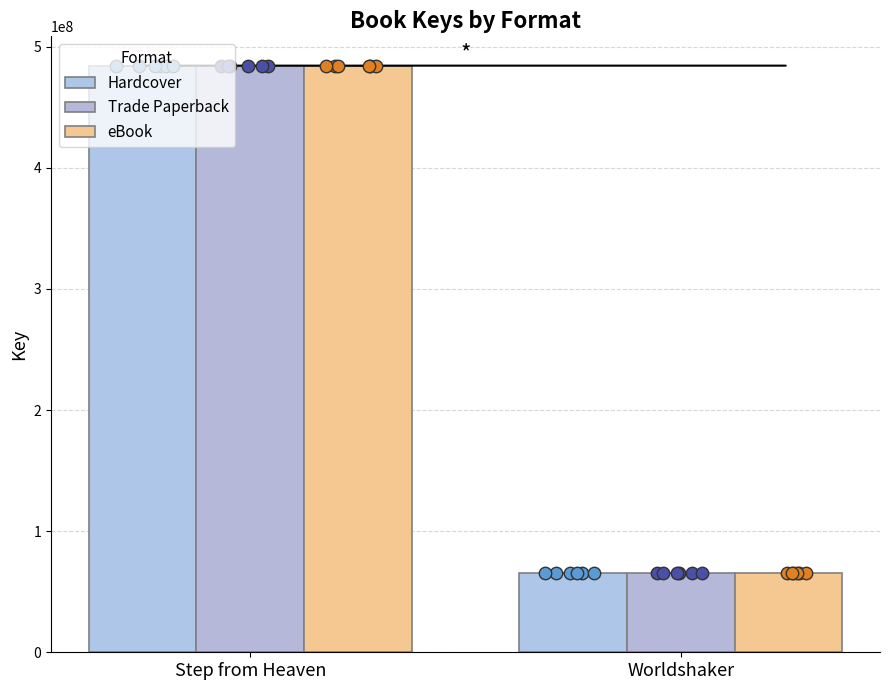

At which category is the sum across all series the highest?

Step from Heaven